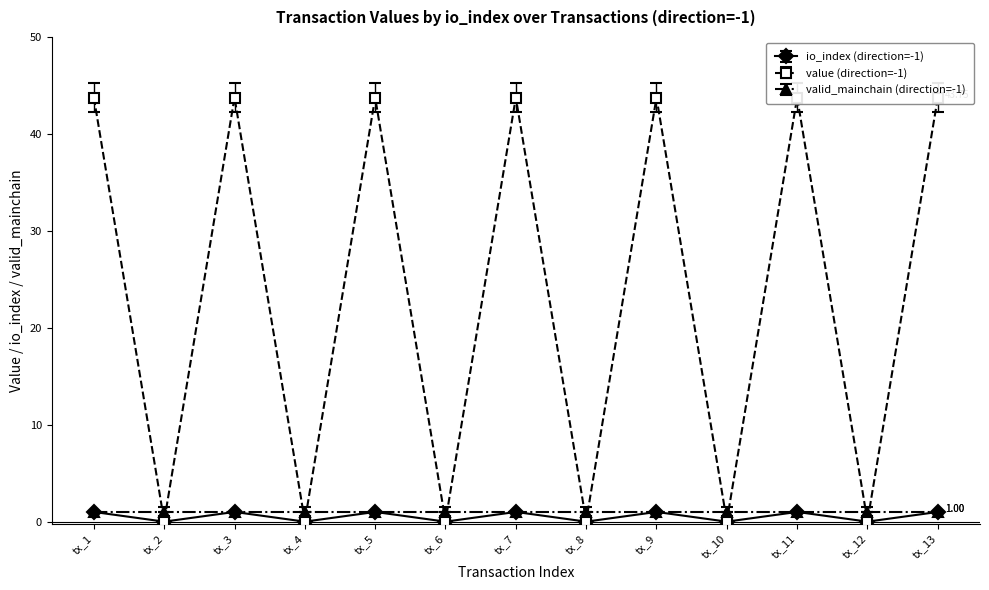

At which category does the chart reach its minimum across all series?

tx_2